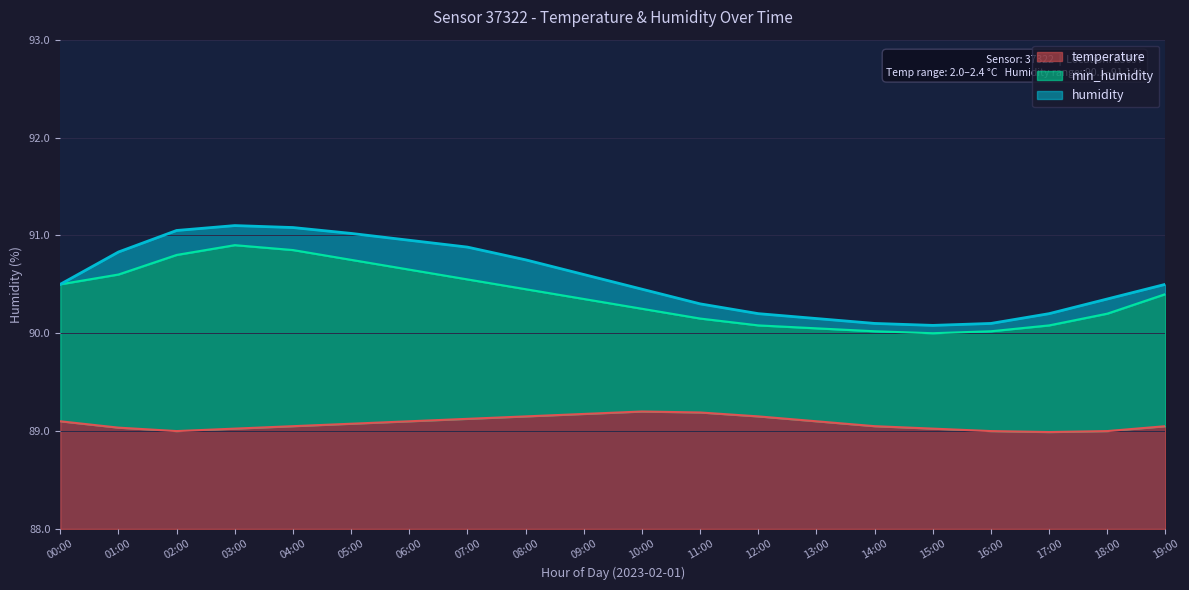

Where does the temperature series first go above 89?

00:00